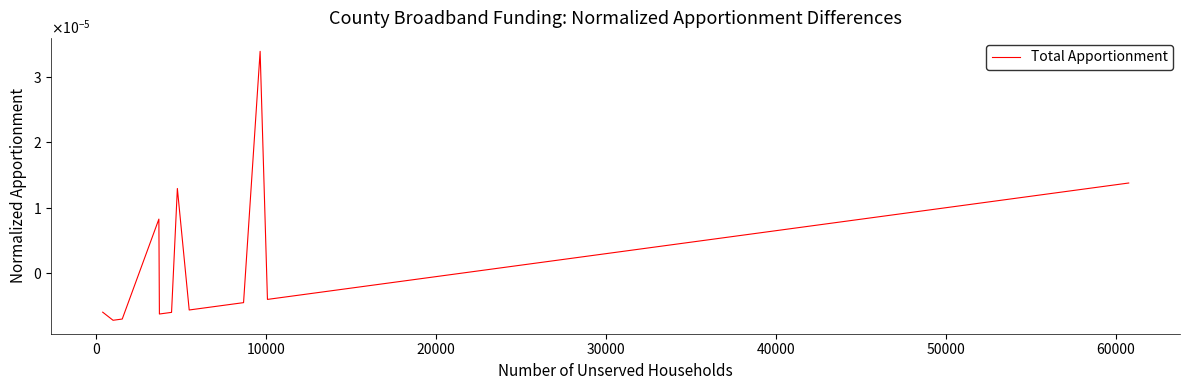

Does the chart have visible grid lines?

No